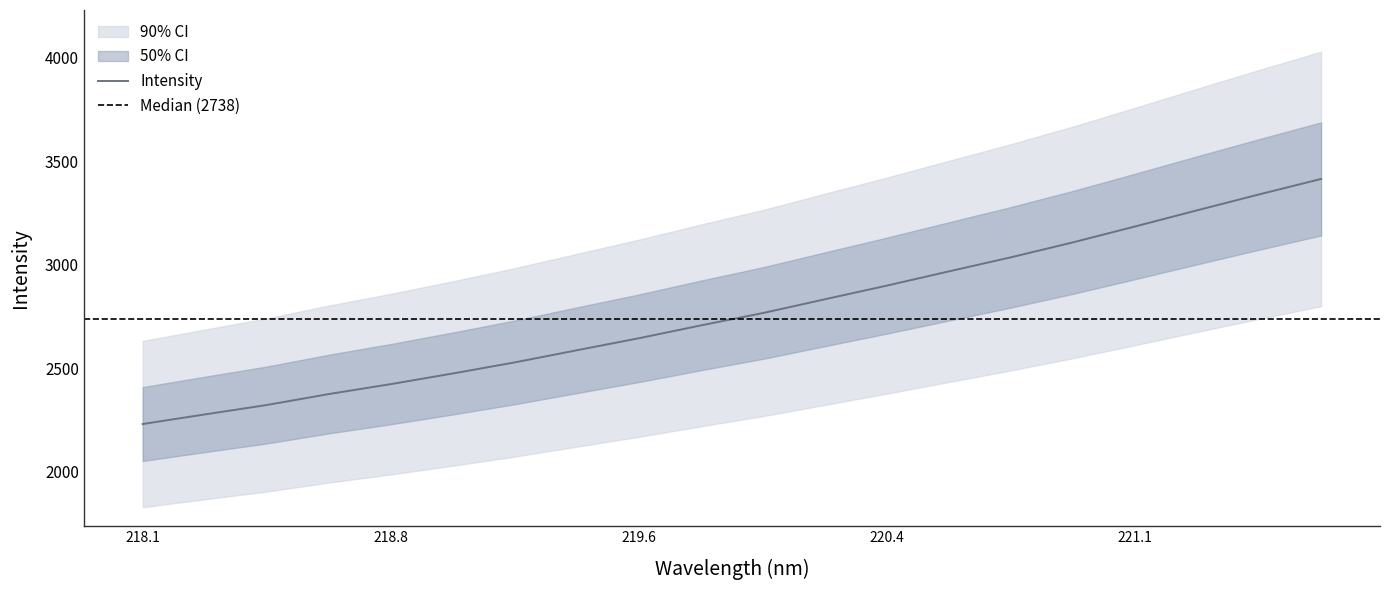

At which label does the data first exceed 2767?

219.9712